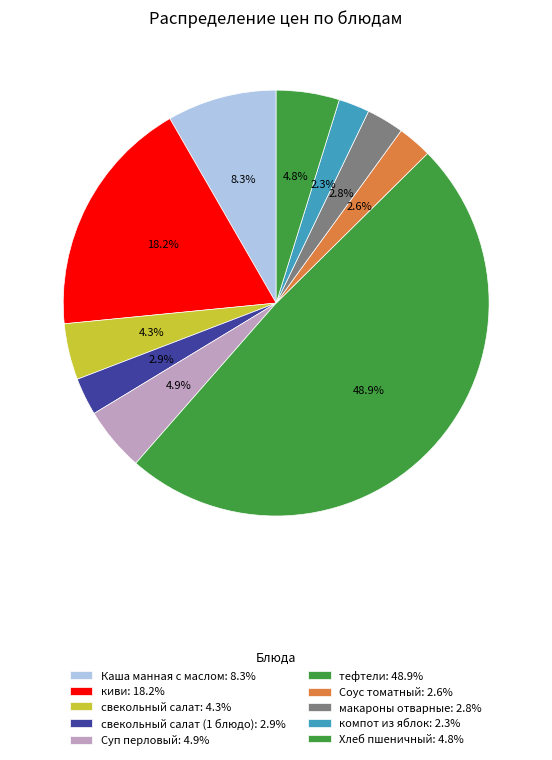

What is the smallest slice in the pie chart?

компот из яблок